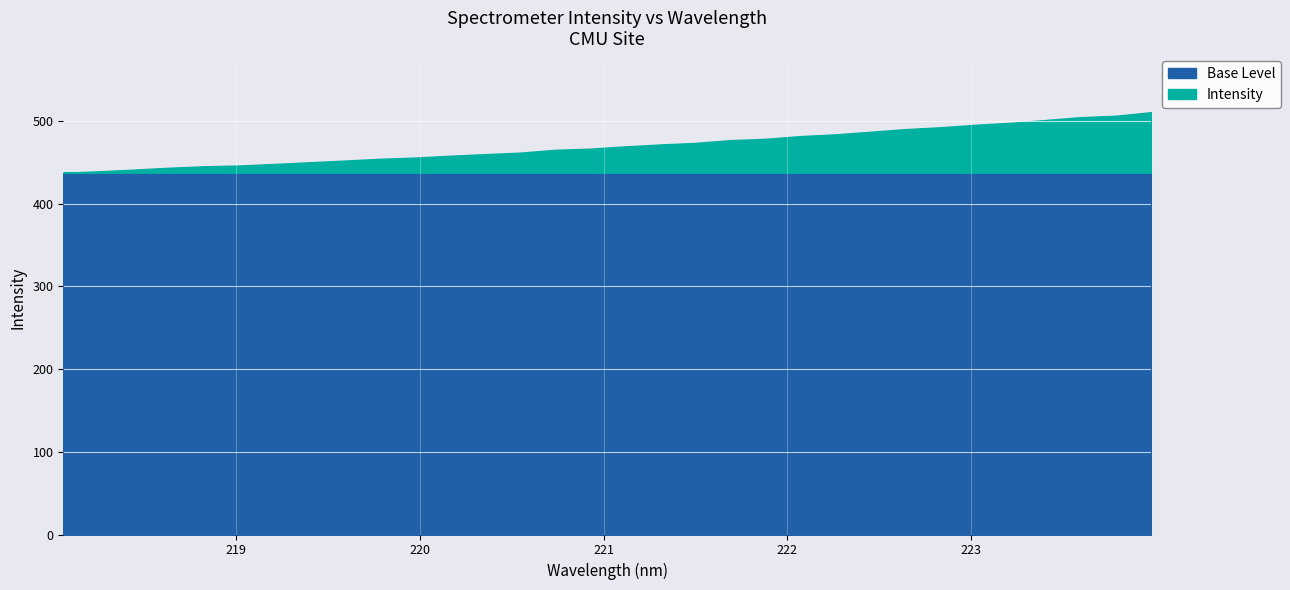

What is the label of the 5th point from the right?

223.2172